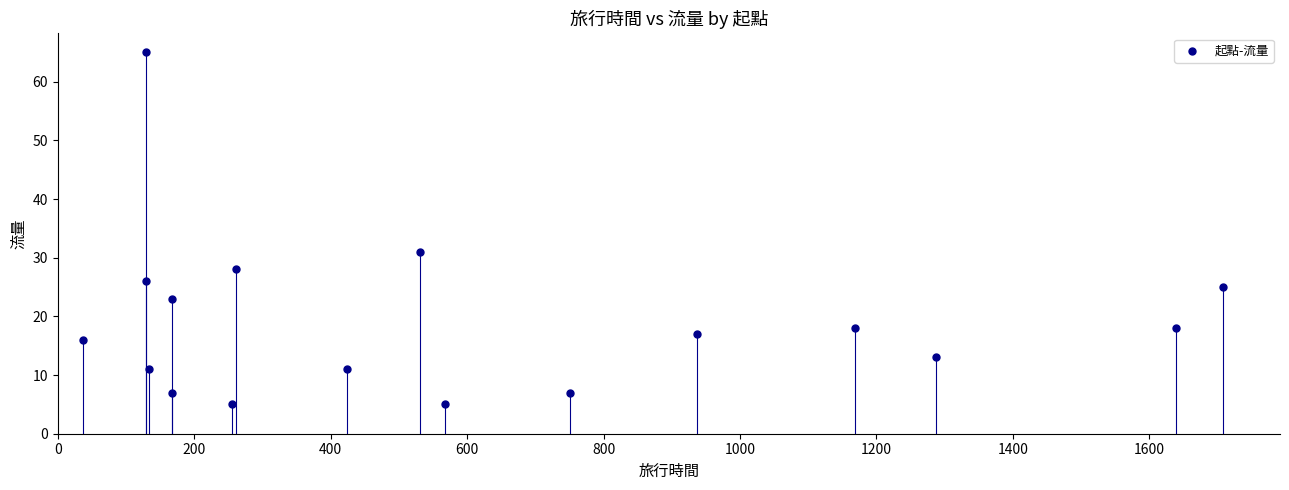

What Y value in the scatter plot is closest to 35?

31